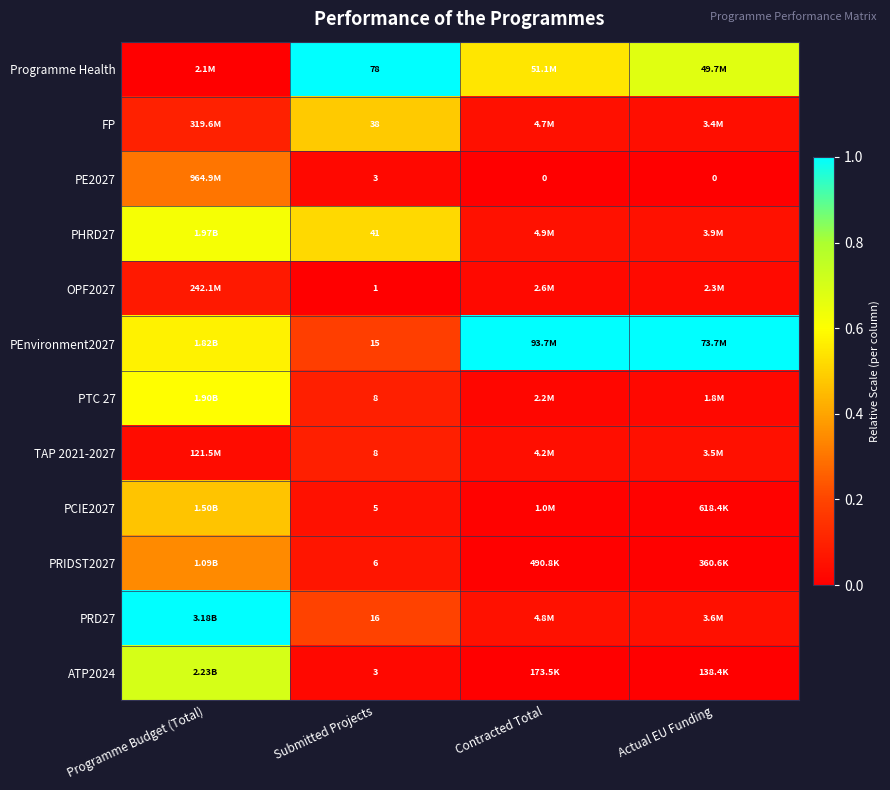

Is it true that TAP 2021-2027 equals 0.1 at Actual EU Funding?

False